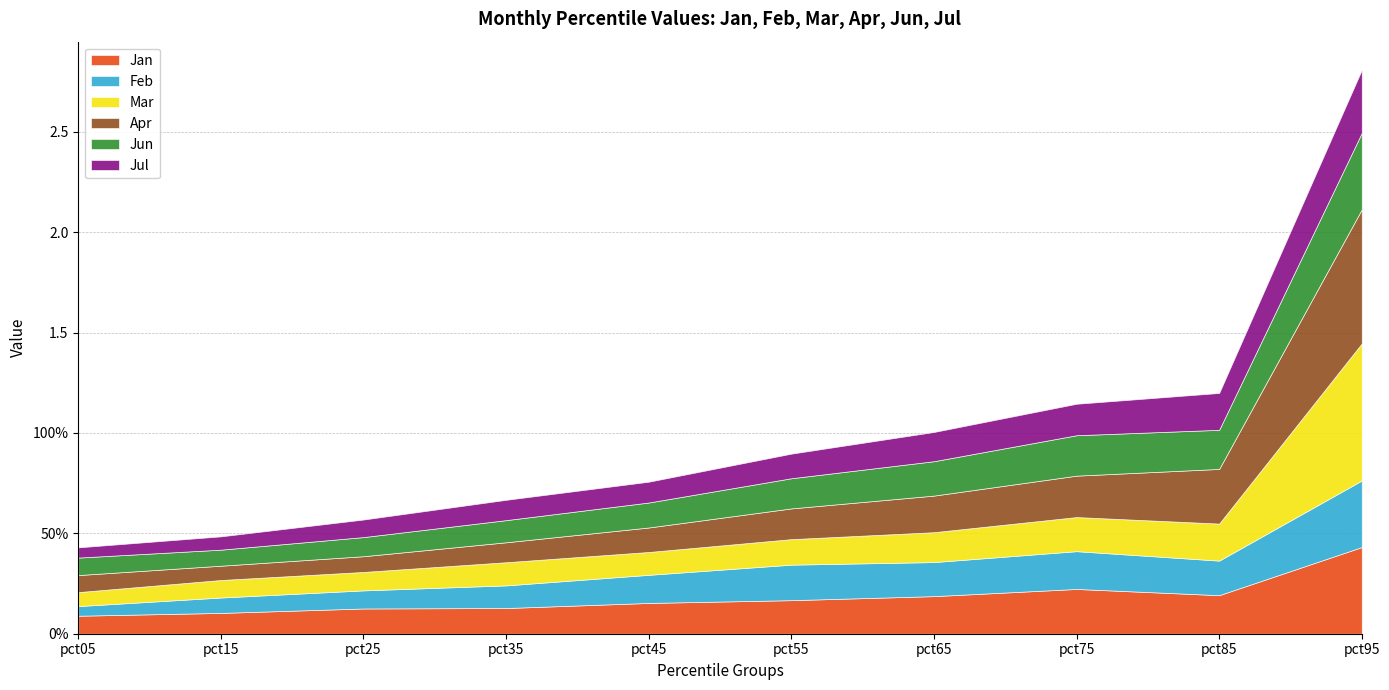

What is the value of the Mar point at the 5th from the left?

0.1